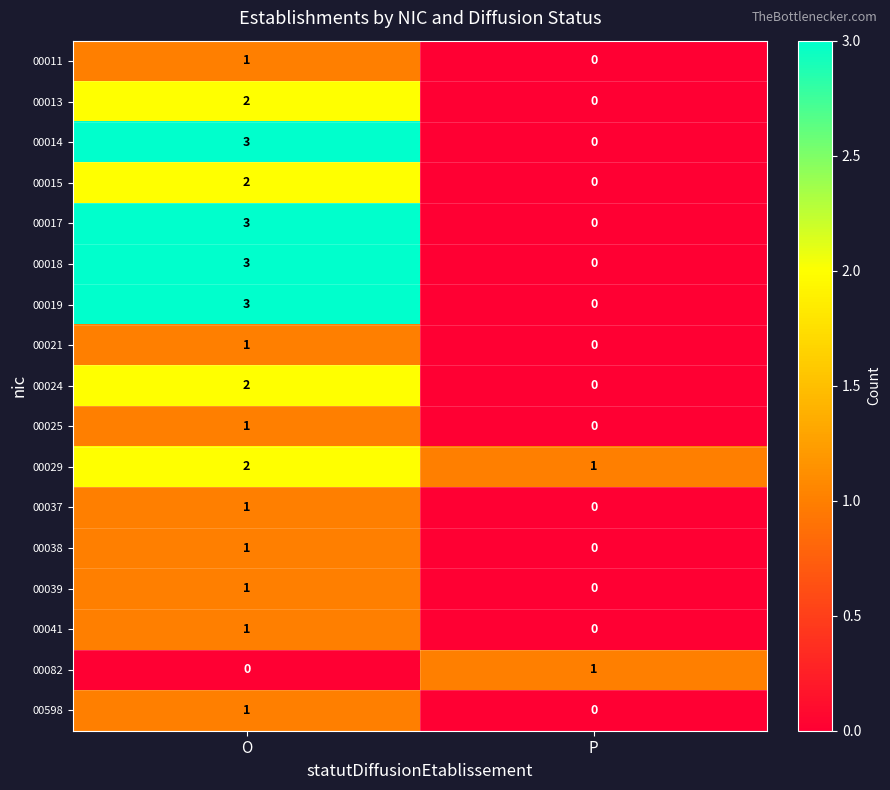

What is the difference between the highest and lowest values at O?

3